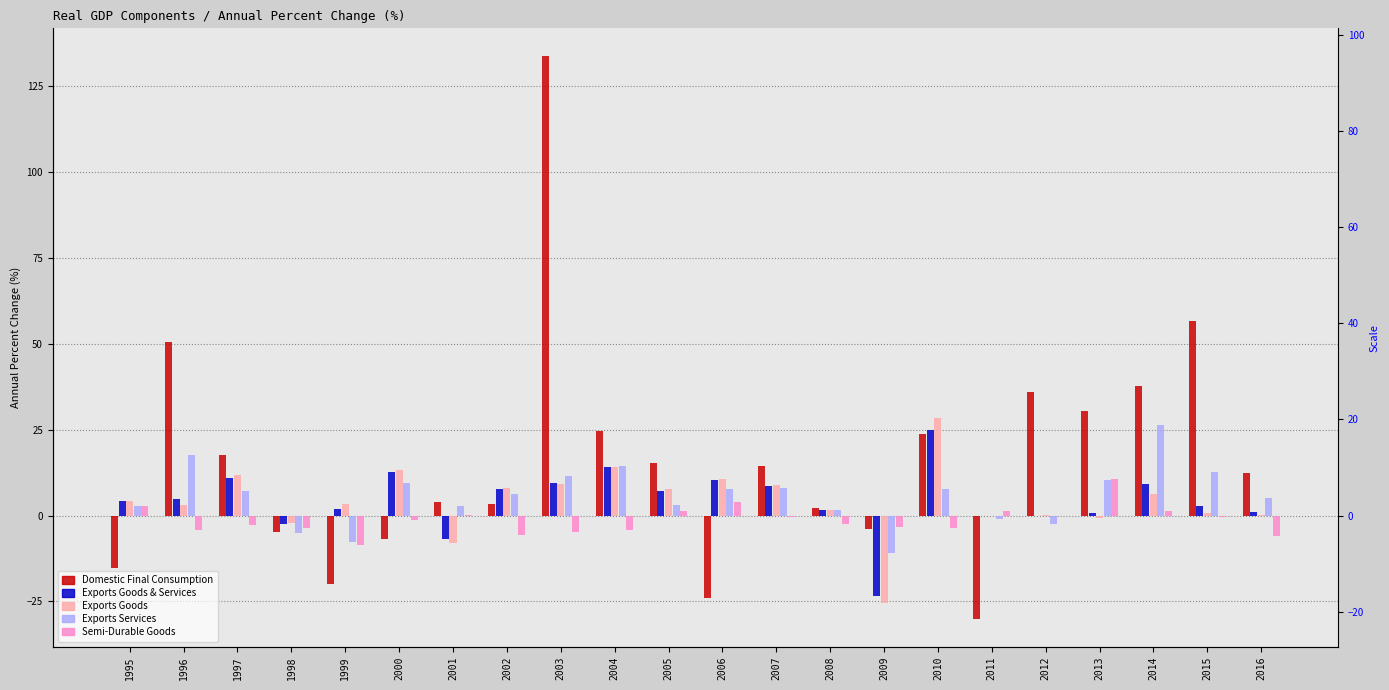

Which series has the largest range (max minus min)?

Domestic Final Consumption